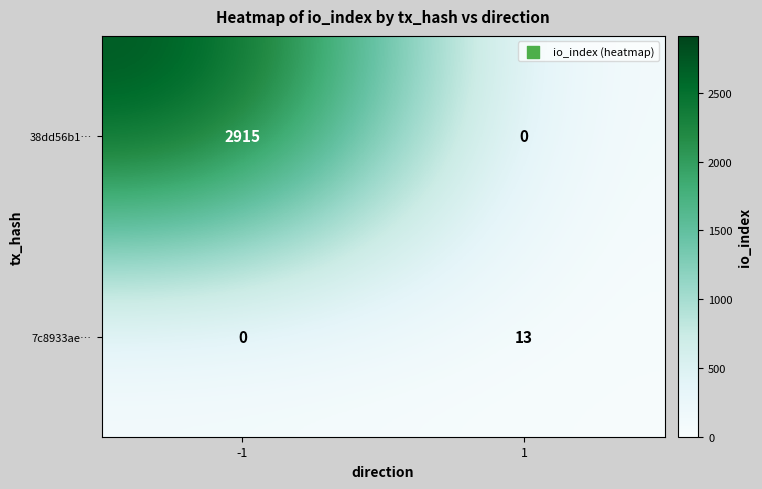

The value of 7c8933ae… at 1 is 4. True or false?

False